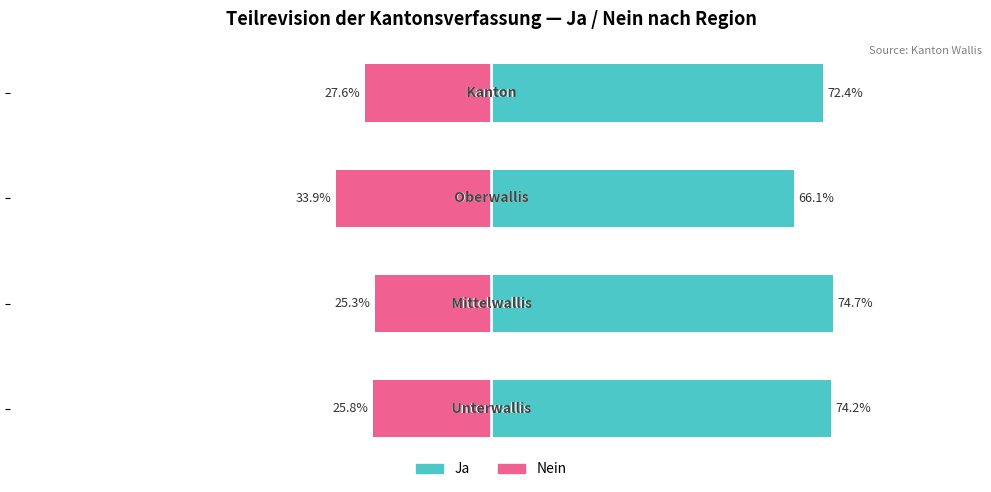

List the series in order of their overall mean, lowest first.

Nein, Ja